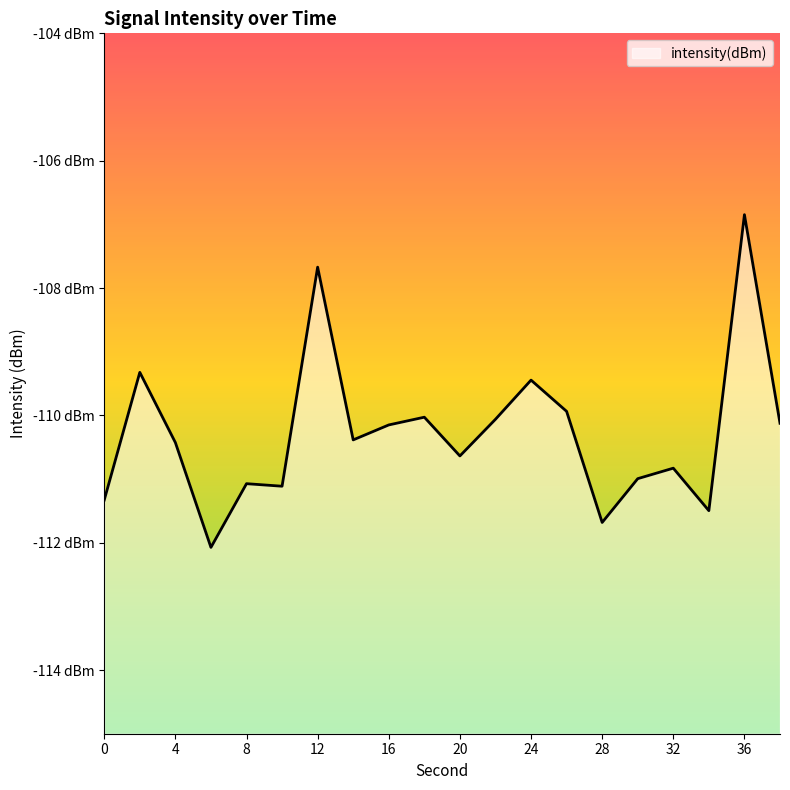

Count the number of categories in the chart.

20